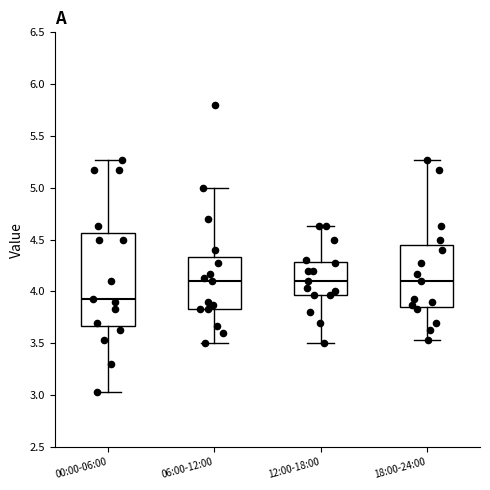

Reading left to right, read every box against the y-axis: the position of its median line, the range the box covers, and the ends of its whiskers. The values are not printed on the chart, so give them approximately, as read against the axis.

00:00-06:00: median 3.95, box 3.65 to 4.55, whiskers 3.05 to 5.25
06:00-12:00: median 4.10, box 3.85 to 4.35, whiskers 3.50 to 5.00
12:00-18:00: median 4.10, box 3.95 to 4.30, whiskers 3.50 to 4.65
18:00-24:00: median 4.10, box 3.85 to 4.45, whiskers 3.55 to 5.25